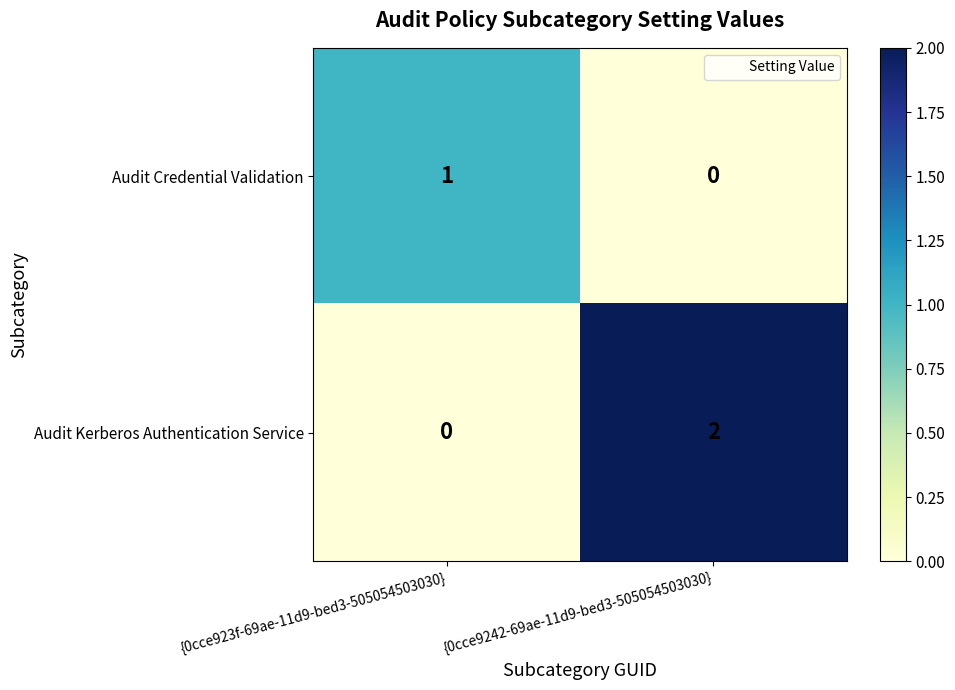

Which series has the largest total across all categories?

Audit Kerberos Authentication Service